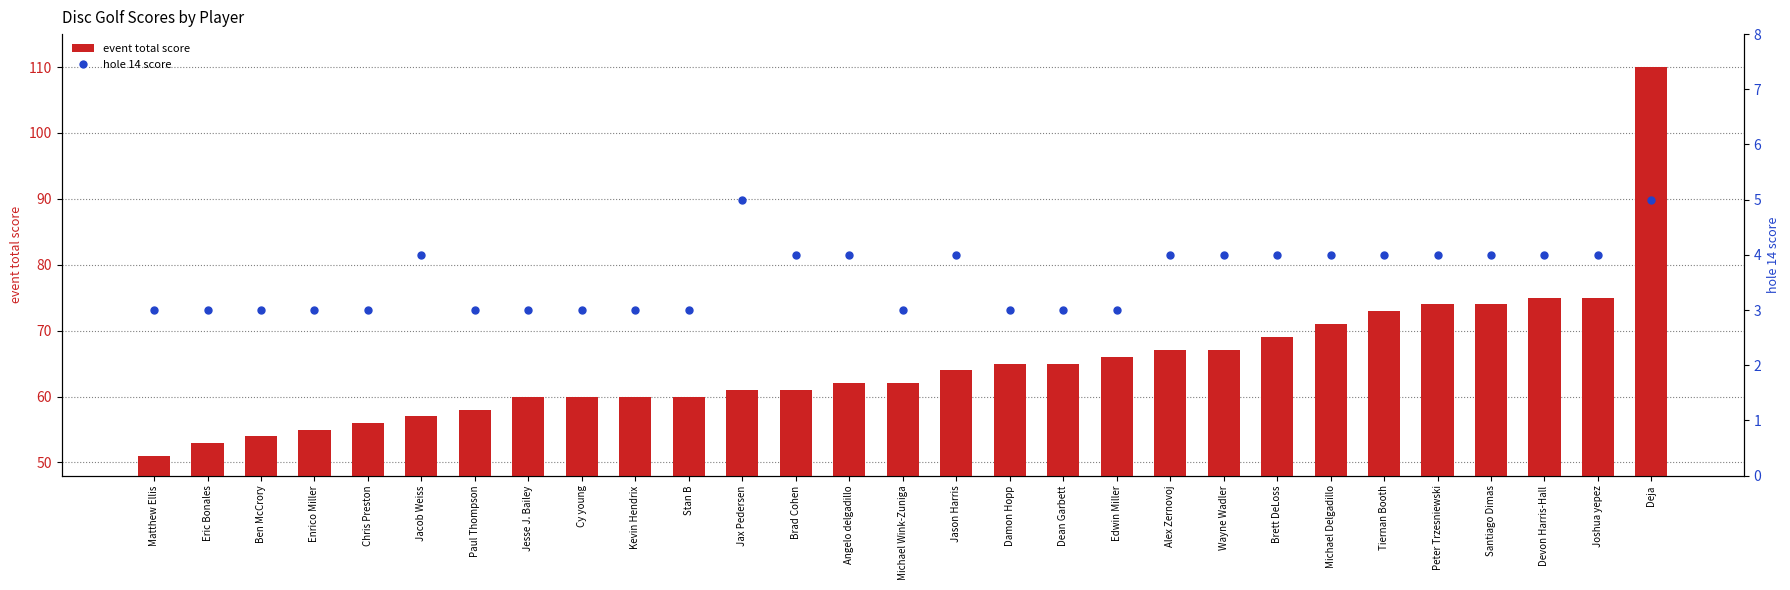

Reading left to right, list all the values displayed in this chart.

event total score: 51	53	54	55	56	57	58	60	60	60	60	61	61	62	62	64	65	65	66	67	67	69	71	73	74	74	75	75	110
hole 14 score: 3	3	3	3	3	4	3	3	3	3	3	5	4	4	3	4	3	3	3	4	4	4	4	4	4	4	4	4	5